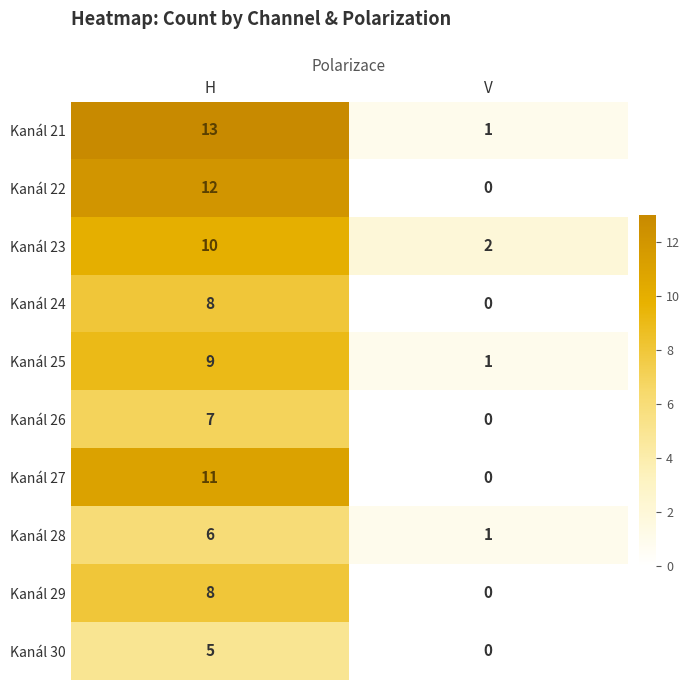

Reading left to right, extract all data points from this chart.

Kanál 21: 13	1
Kanál 22: 12	0
Kanál 23: 10	2
Kanál 24: 8	0
Kanál 25: 9	1
Kanál 26: 7	0
Kanál 27: 11	0
Kanál 28: 6	1
Kanál 29: 8	0
Kanál 30: 5	0